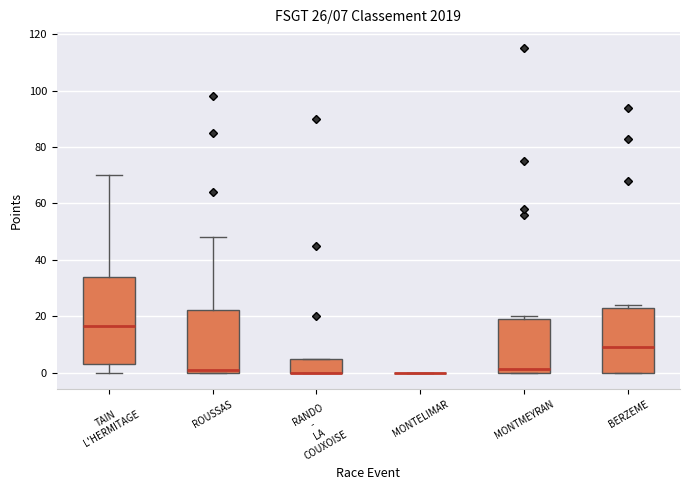

Comparing the boxes themselves (not the whiskers), which one is the tallest?

TAIN L'HERMITAGE